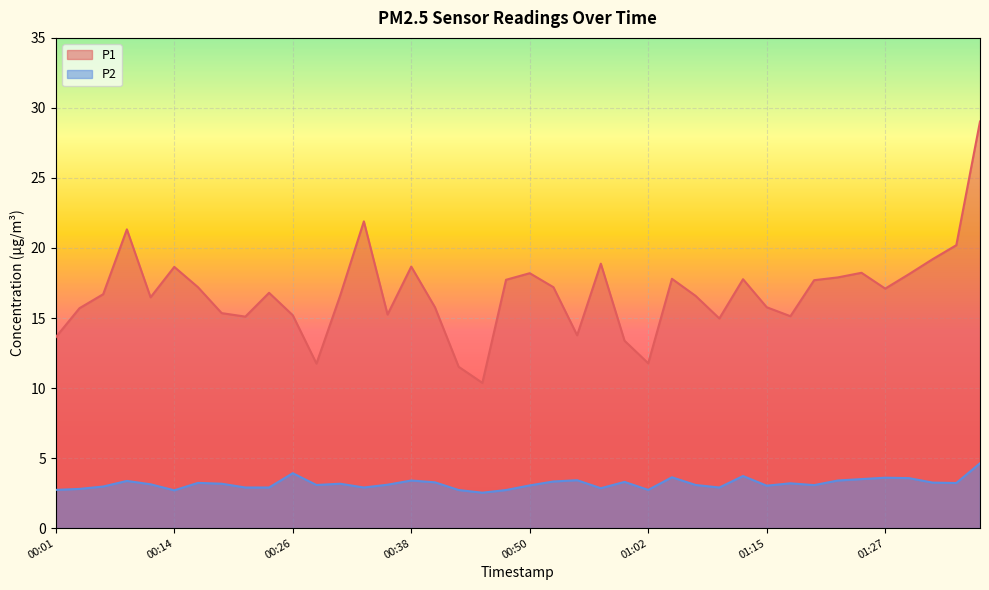

Is it true that P2 equals 6.1 at 01:05?

False